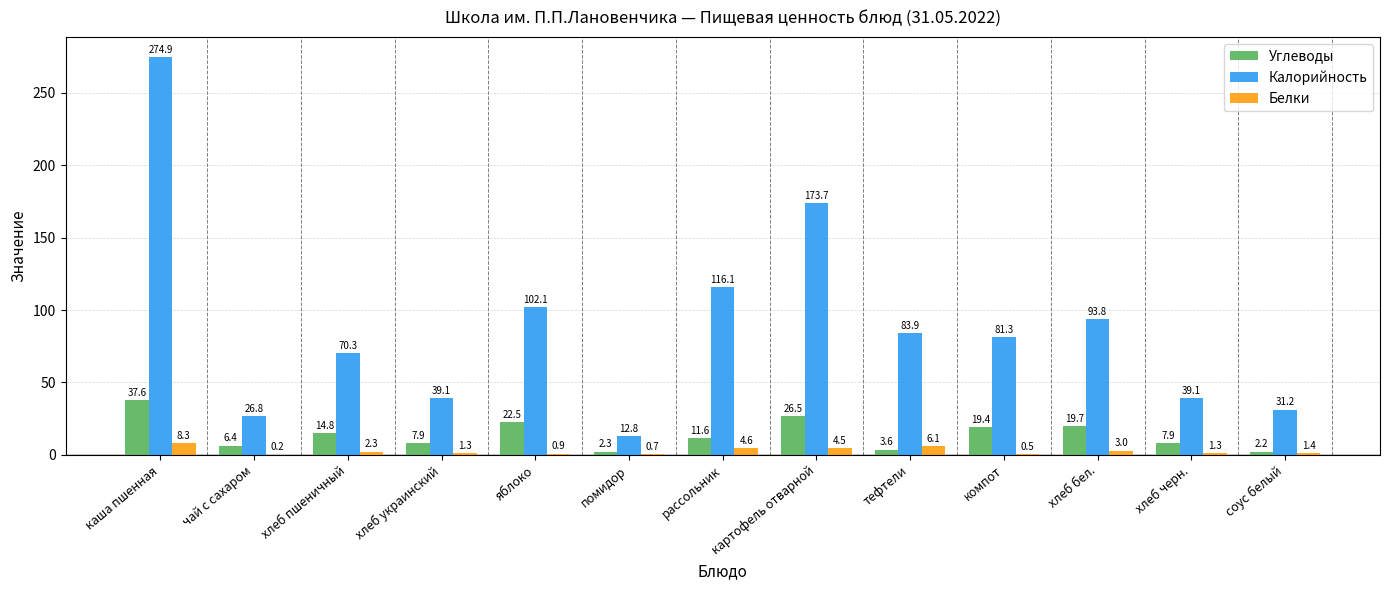

What is the average value of the Углеводы series?

14.0